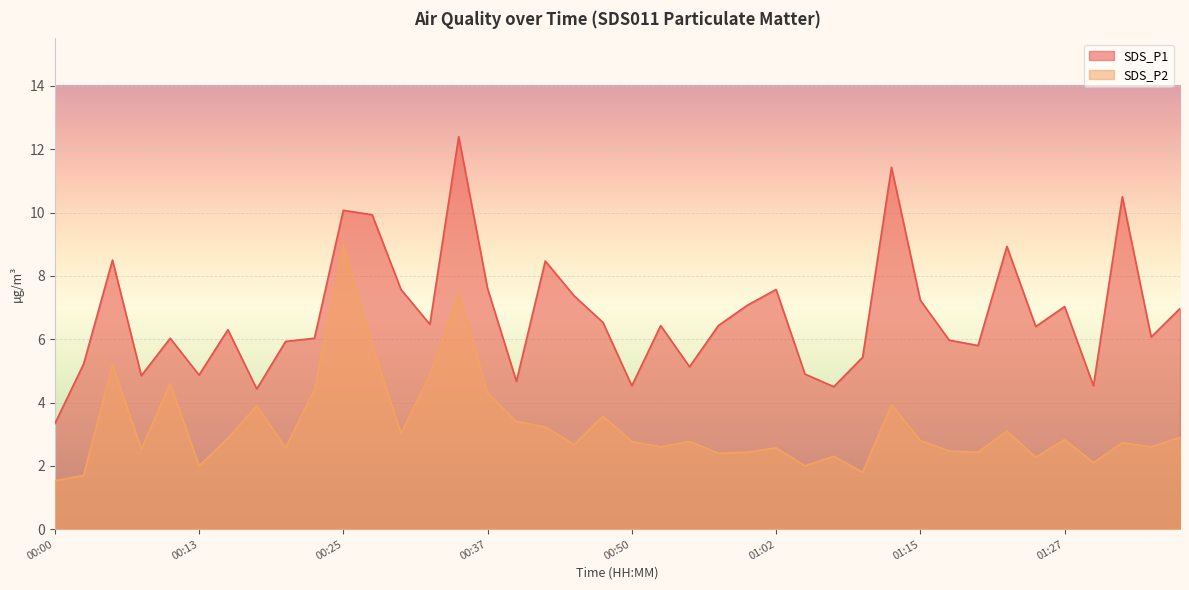

Does the chart display data point markers on the line(s)?

No